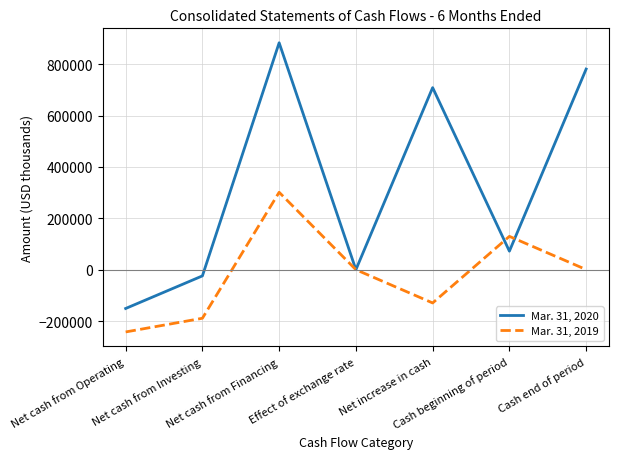

The value of Mar. 31, 2020 at Effect of exchange rate is 184. True or false?

True